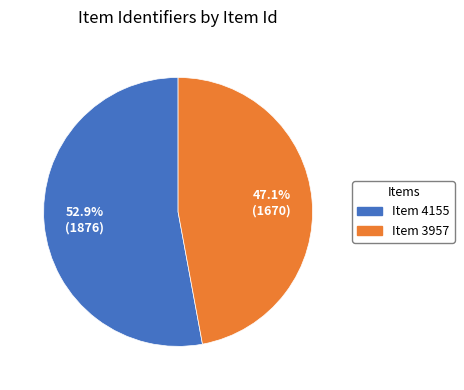

Does any single category account for the majority?

Yes